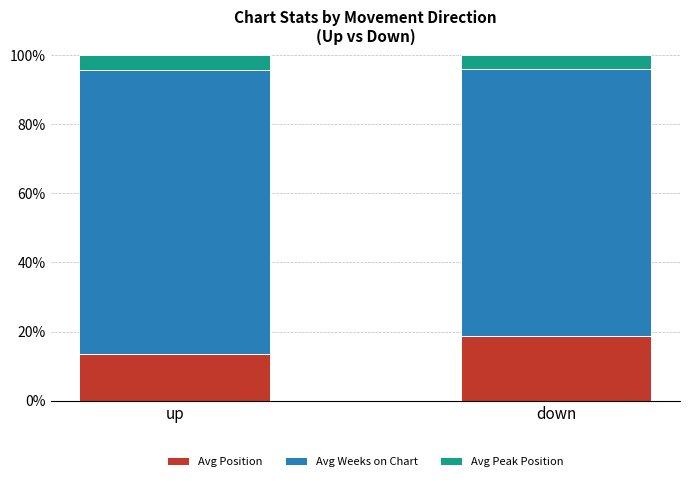

Does the chart contain any negative values?

No